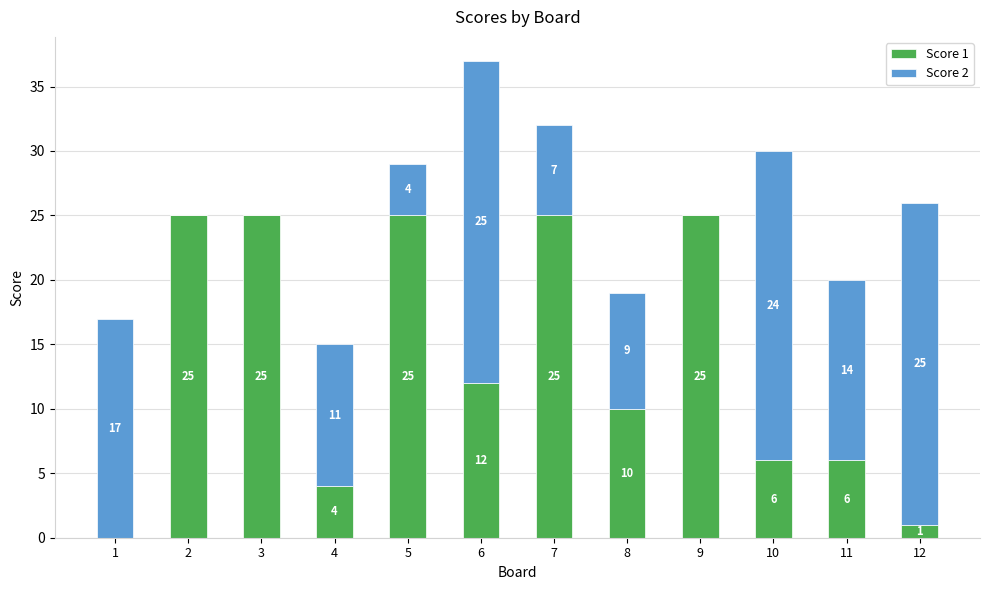

Where is Score 1 nearest to the value 12?

6